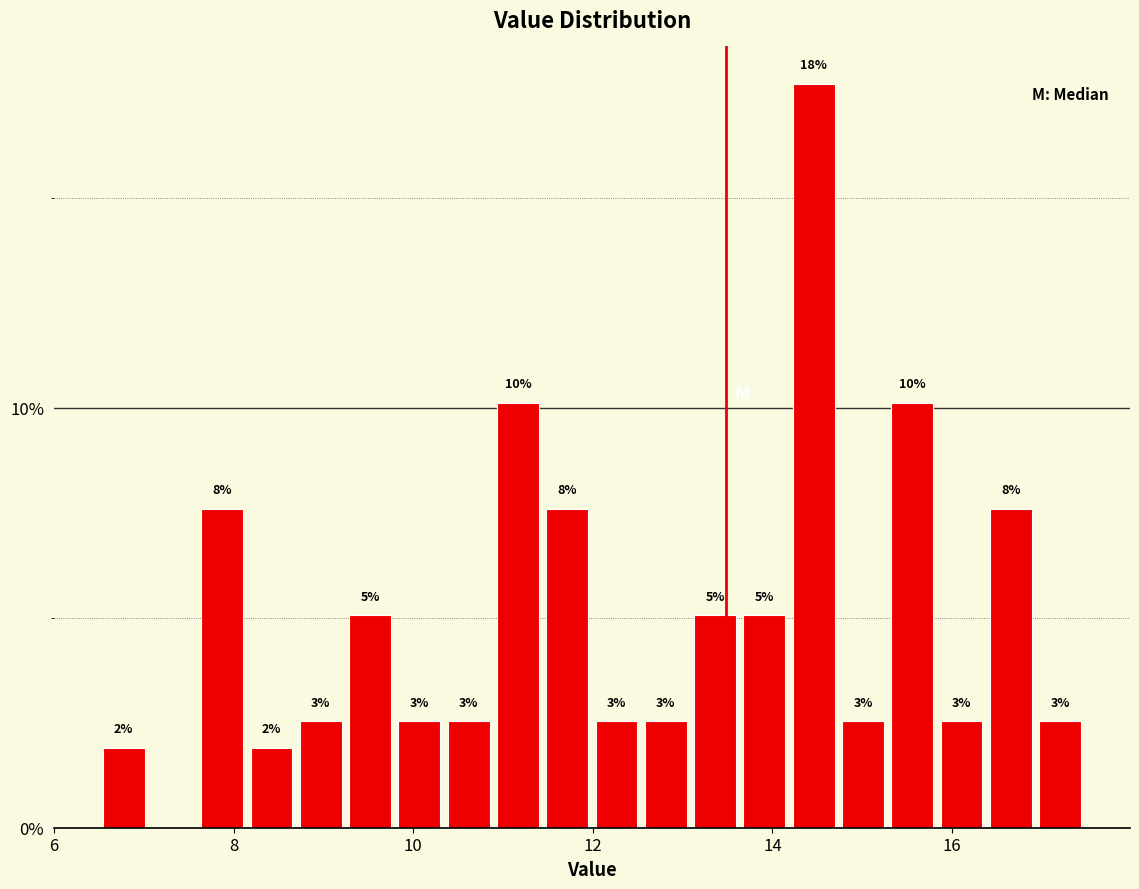

Read against the x-axis, roughly where is the centre of the tallest bar?

14.4